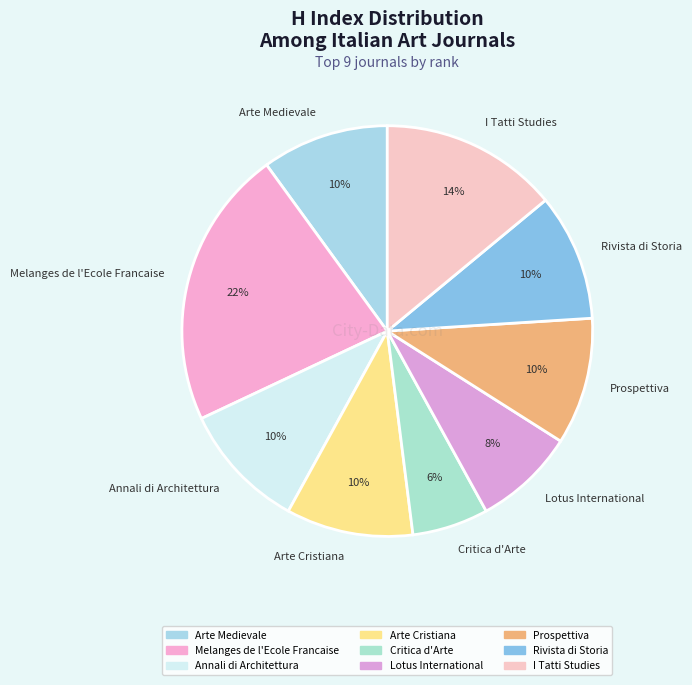

Do Melanges de l'Ecole Francaise and Prospettiva together represent more than half of the pie?

No